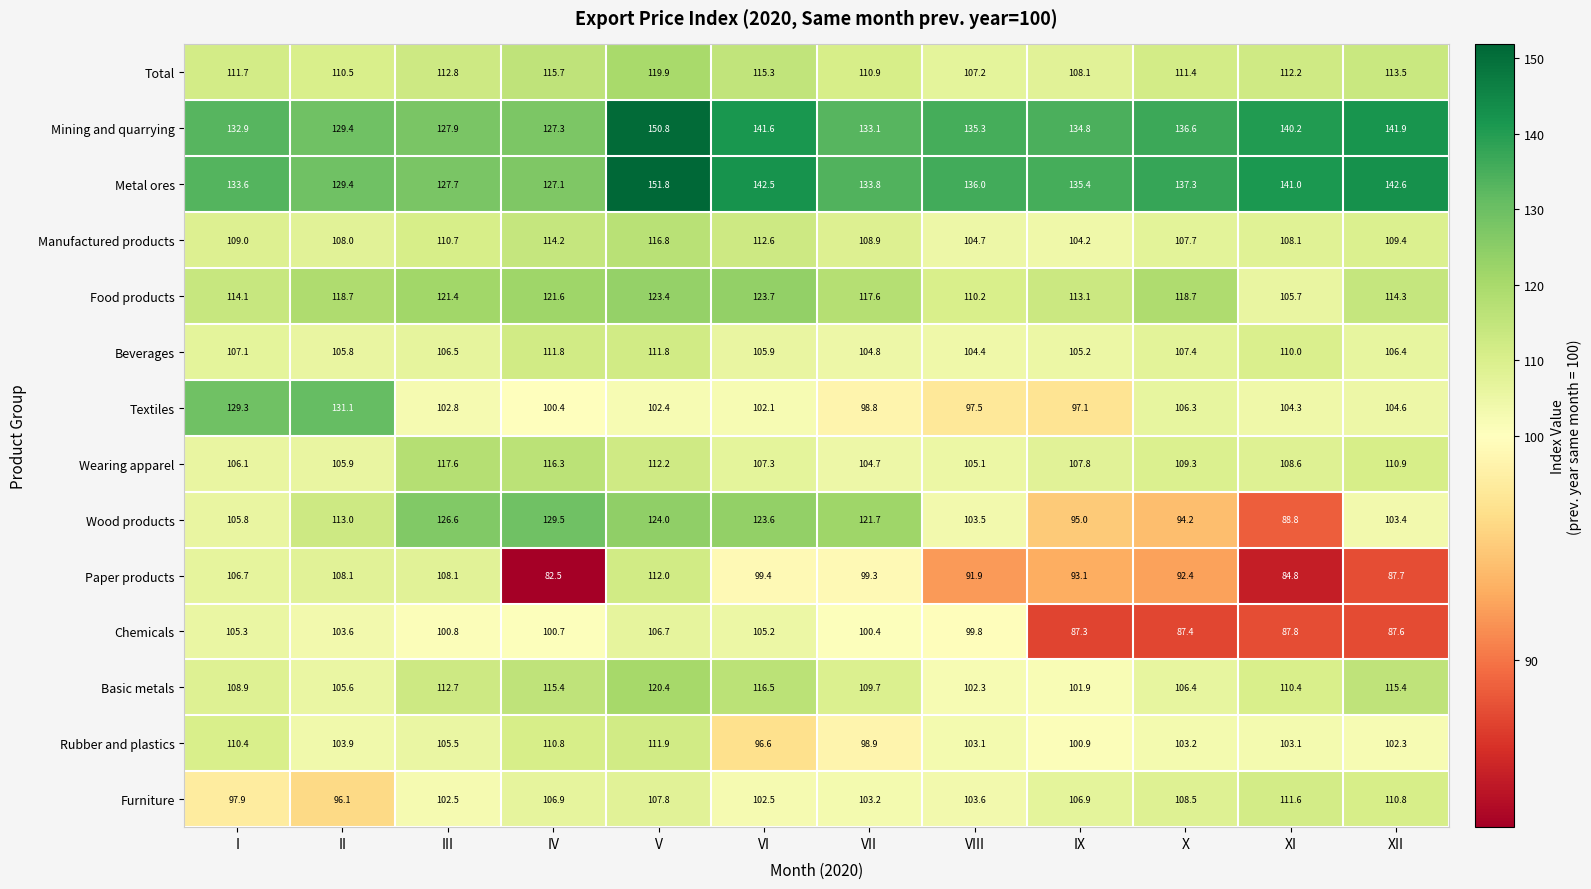

At which label is Rubber and plastics closest to 104?

II